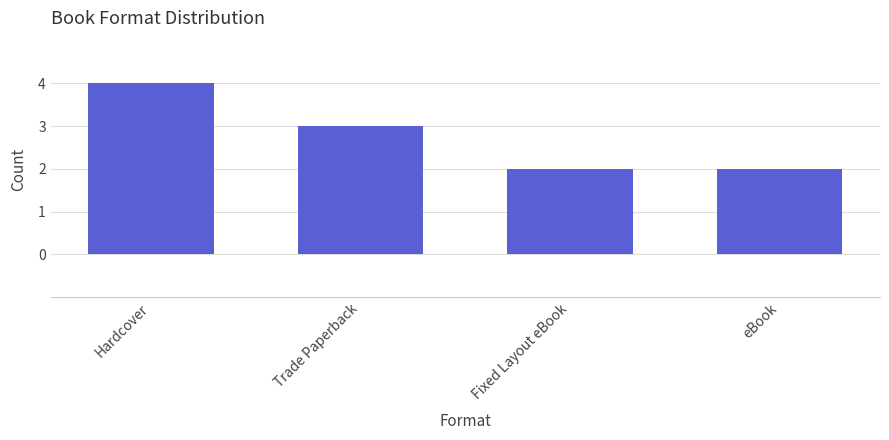

Reading left to right, transcribe all the data shown in this chart.

4	3	2	2